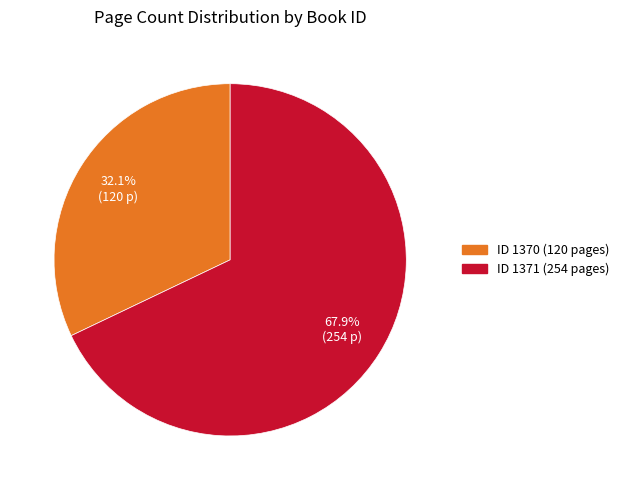

Does any single category account for the majority?

Yes